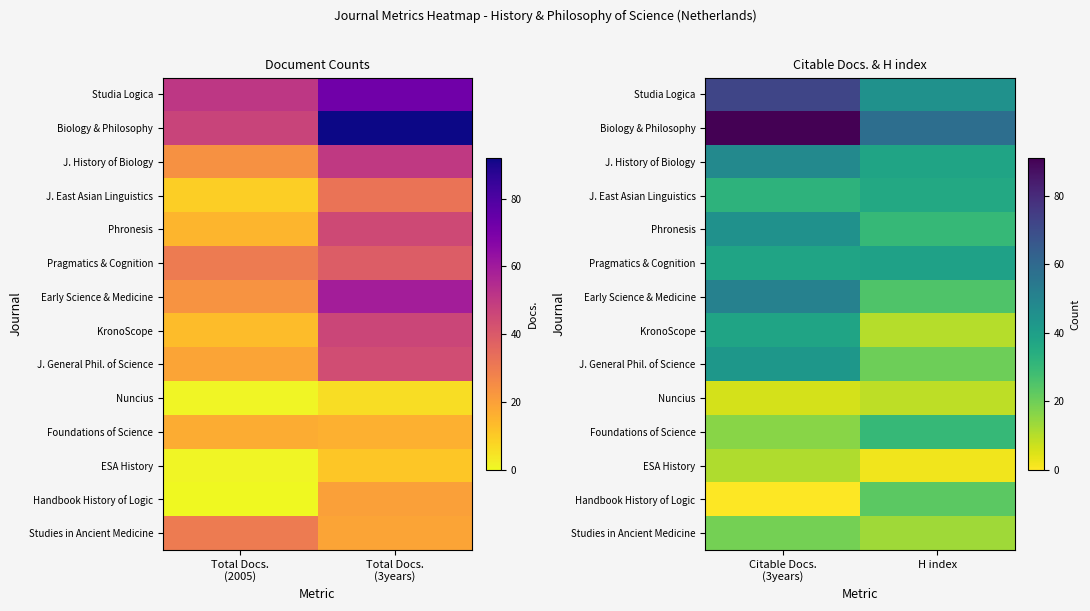

What is the sum of all ESA History values?

13